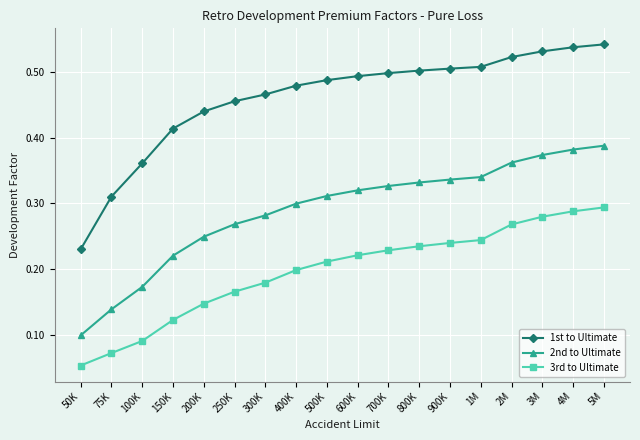

Does the chart display data point markers on the line(s)?

Yes